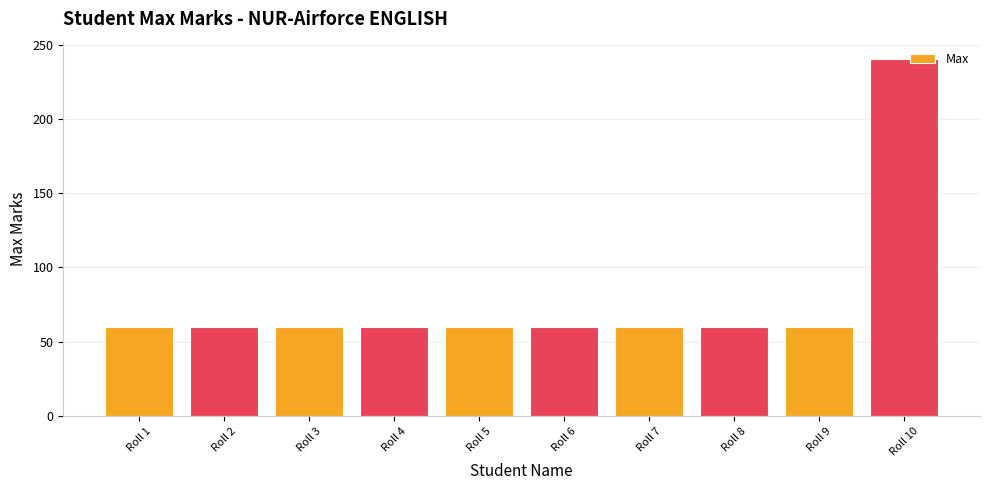

What is the change in value from Roll 2 to Roll 10?

+180